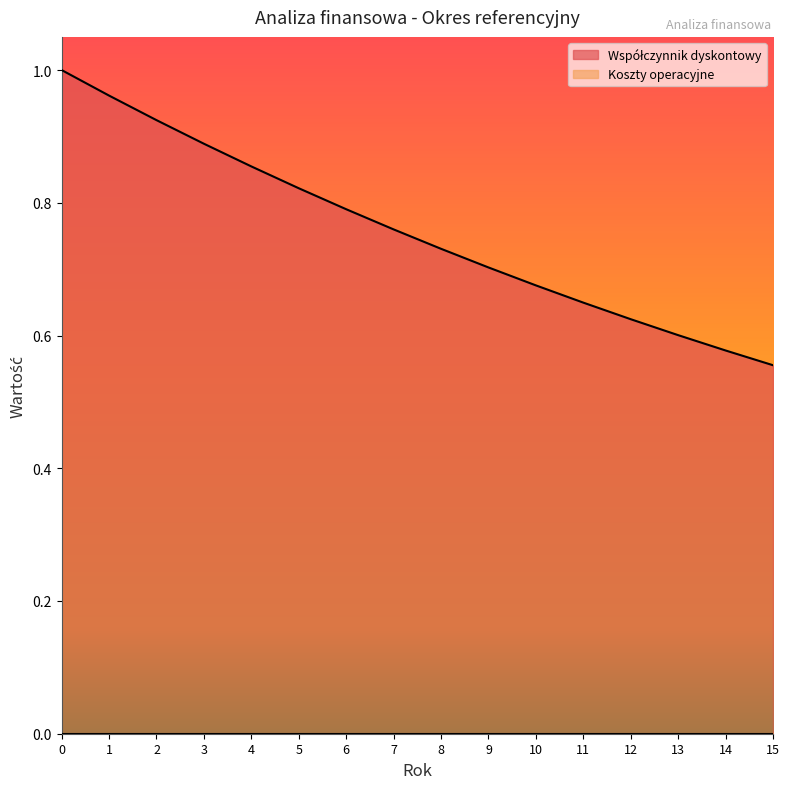

The value at 4 is 0.5. True or false?

False